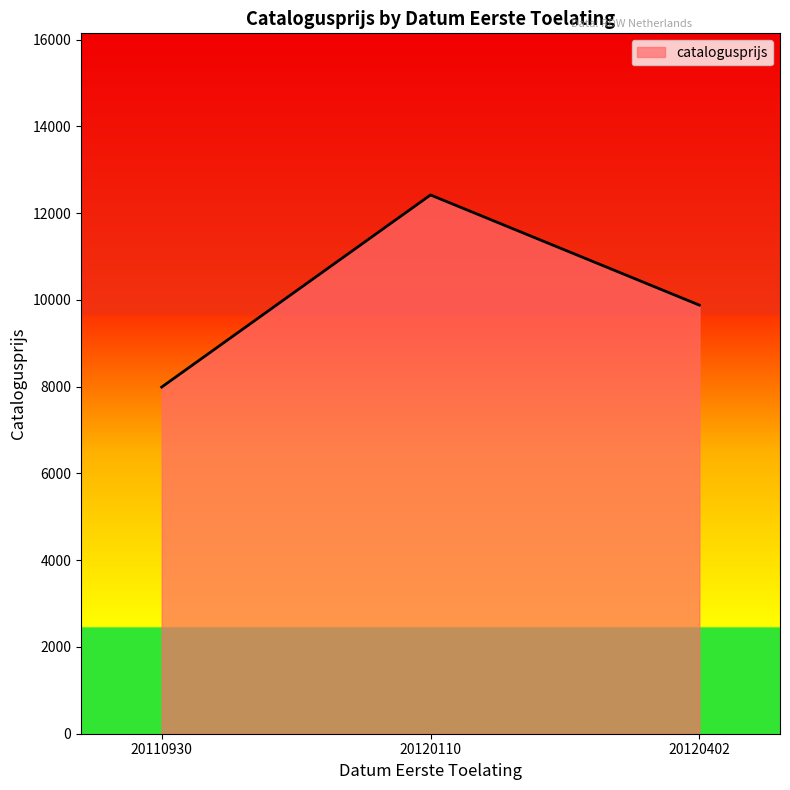

Rank the categories by value from lowest to highest.

20110930, 20120402, 20120110